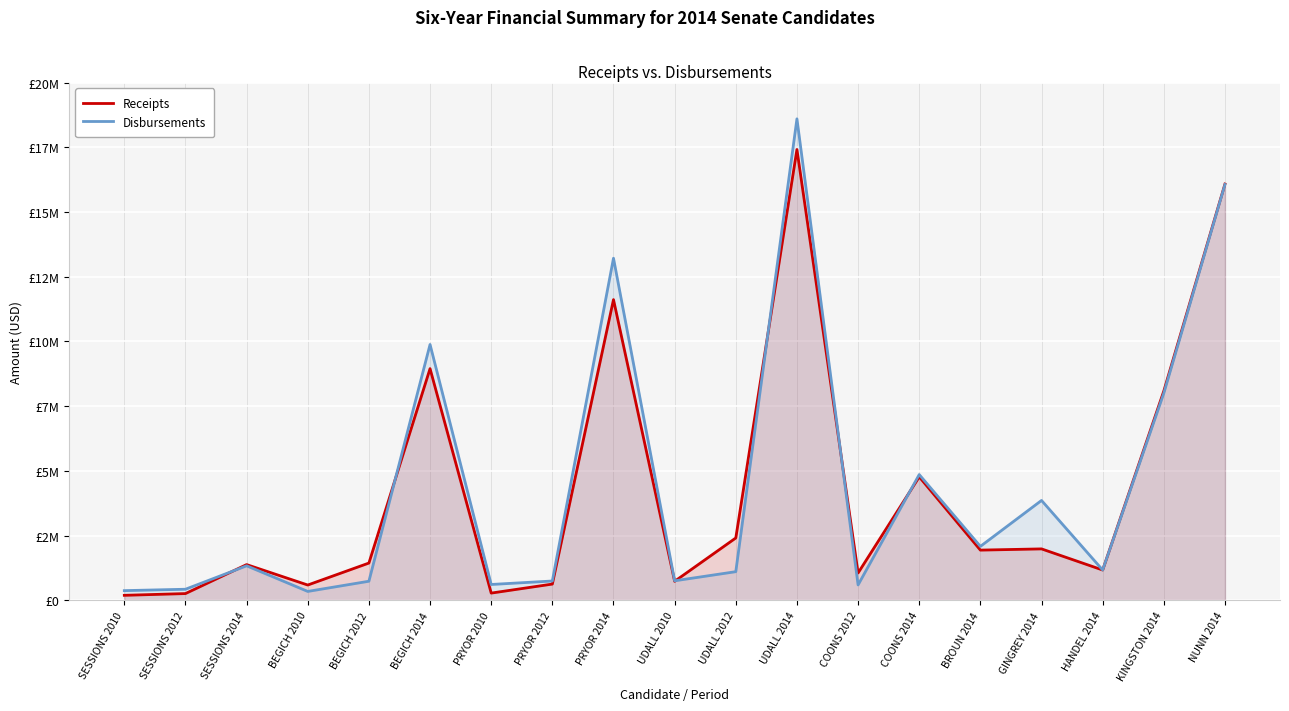

What is the approximate value of Receipts at PRYOR 2014, to the nearest 10?

11616730